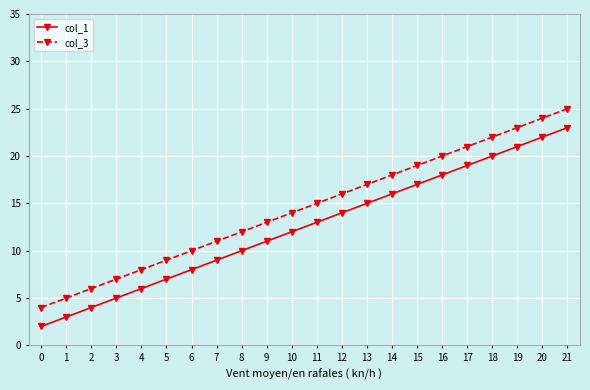

Reading left to right, what are all the values shown in this chart?

col_1: 2	3	4	5	6	7	8	9	10	11	12	13	14	15	16	17	18	19	20	21	22	23
col_3: 4	5	6	7	8	9	10	11	12	13	14	15	16	17	18	19	20	21	22	23	24	25